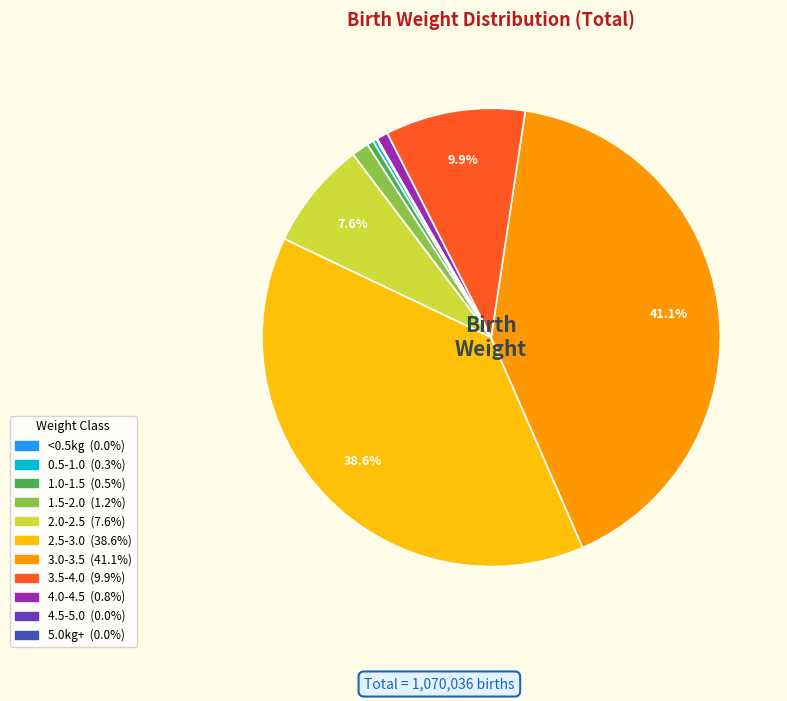

Approximately how many times larger is the value at 4.0-4.5 compared to 1.0-1.5?

1.8